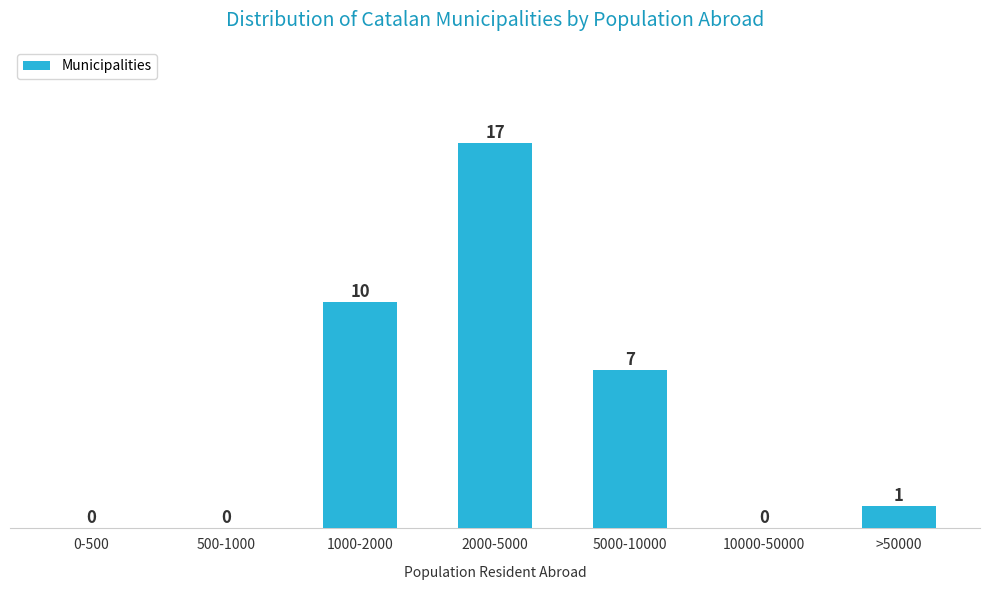

Reading left to right, what are all the values shown in this chart?

0-500=0	500-1000=0	1000-2000=10	2000-5000=17	5000-10000=7	10000-50000=0	>50000=1